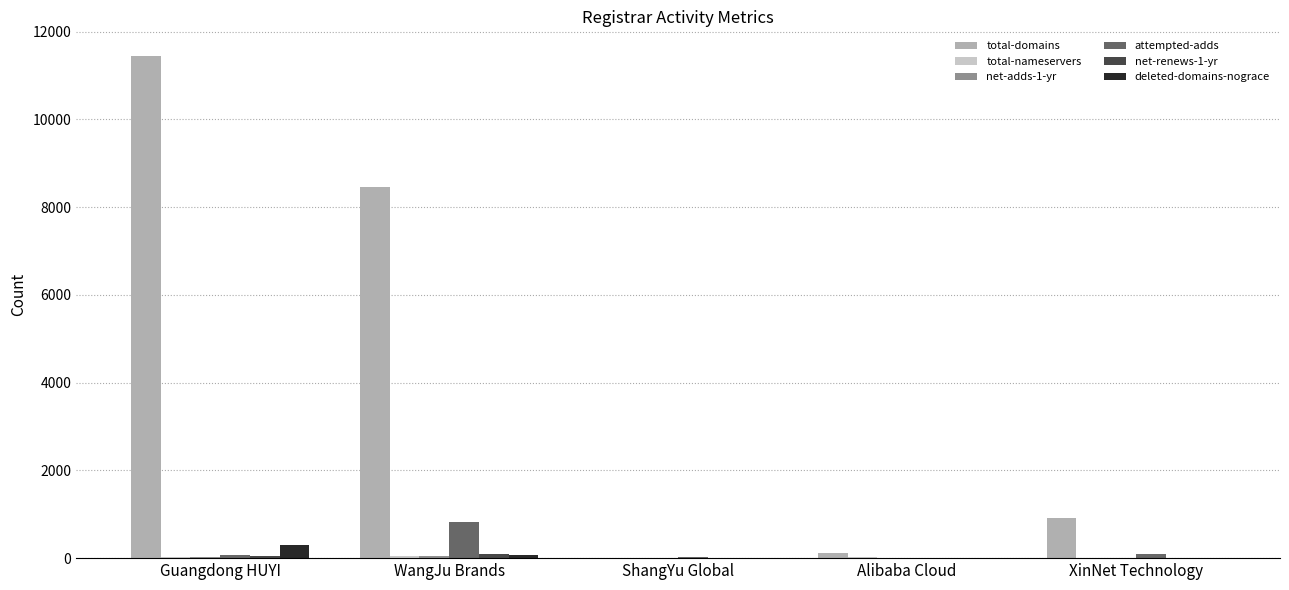

At which category is the sum across all series the highest?

Guangdong HUYI